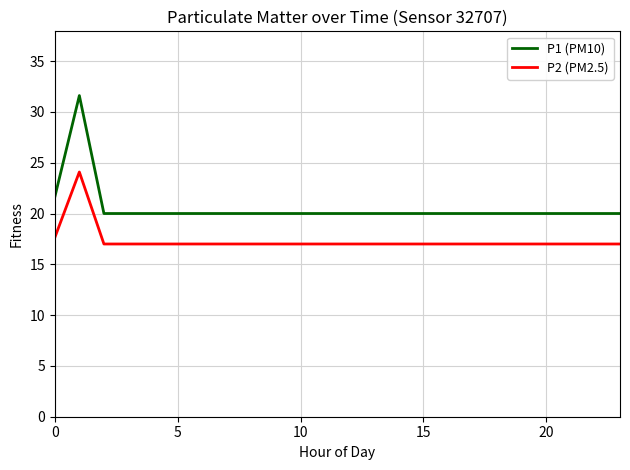

Reading left to right, what are all the values shown in this chart?

P1 (PM10): 21.6	31.6	20.0	20.0	20.0	20.0	20.0	20.0	20.0	20.0	20.0	20.0	20.0	20.0	20.0	20.0	20.0	20.0	20.0	20.0	20.0	20.0	20.0	20.0
P2 (PM2.5): 17.6	24.1	17.0	17.0	17.0	17.0	17.0	17.0	17.0	17.0	17.0	17.0	17.0	17.0	17.0	17.0	17.0	17.0	17.0	17.0	17.0	17.0	17.0	17.0